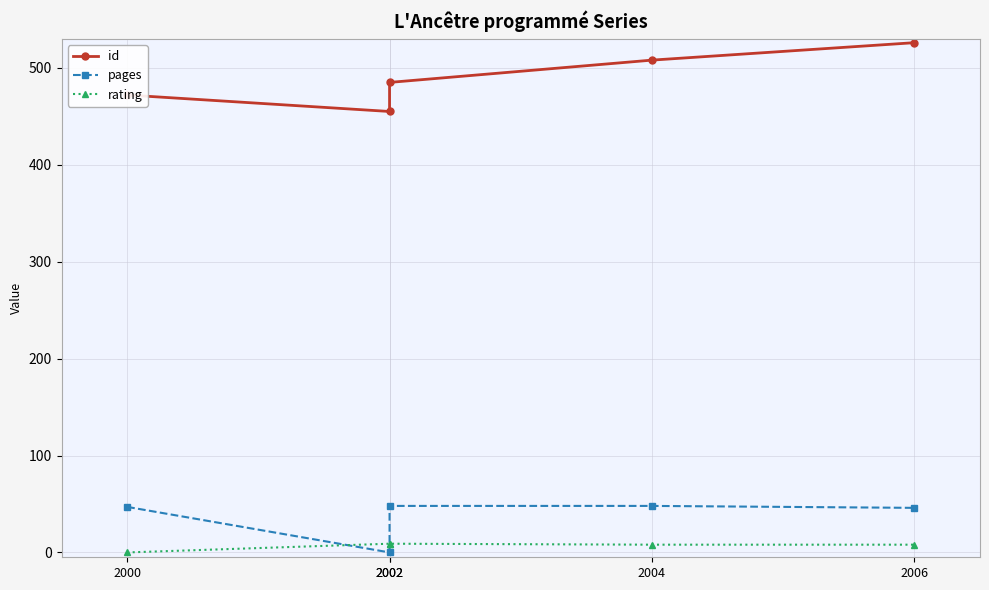

At how many categories does at least one series exceed 417?

5